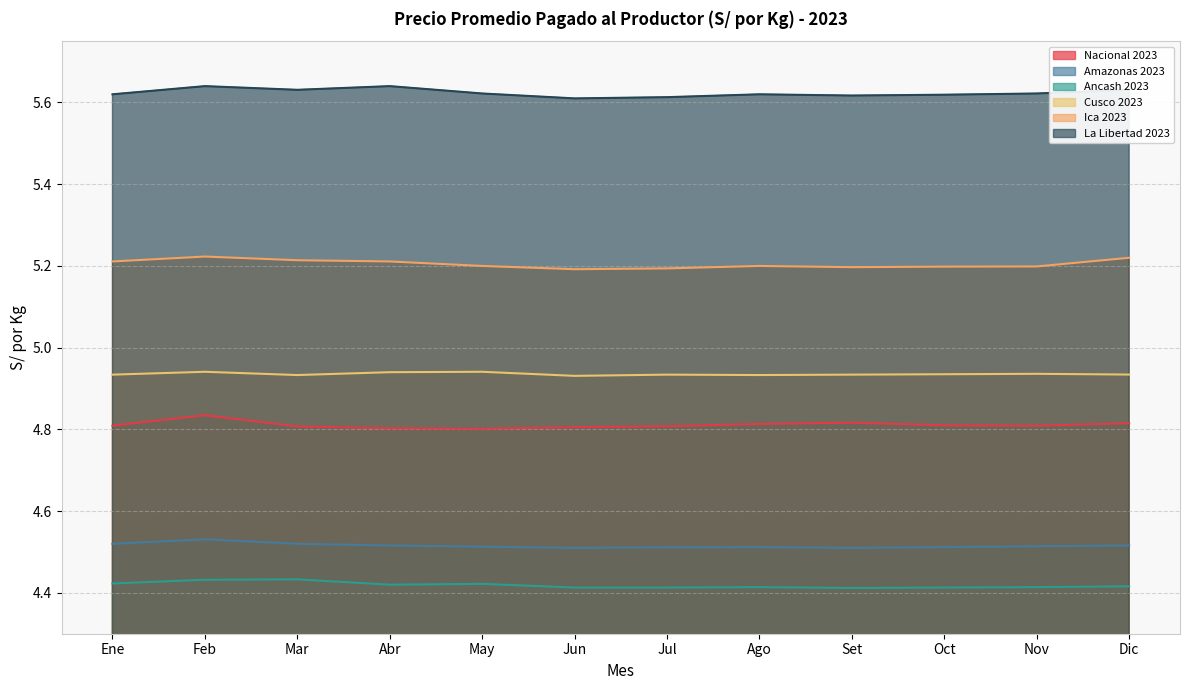

What is the sum of the Amazonas 2023 values at Abr and Jun?

9.0